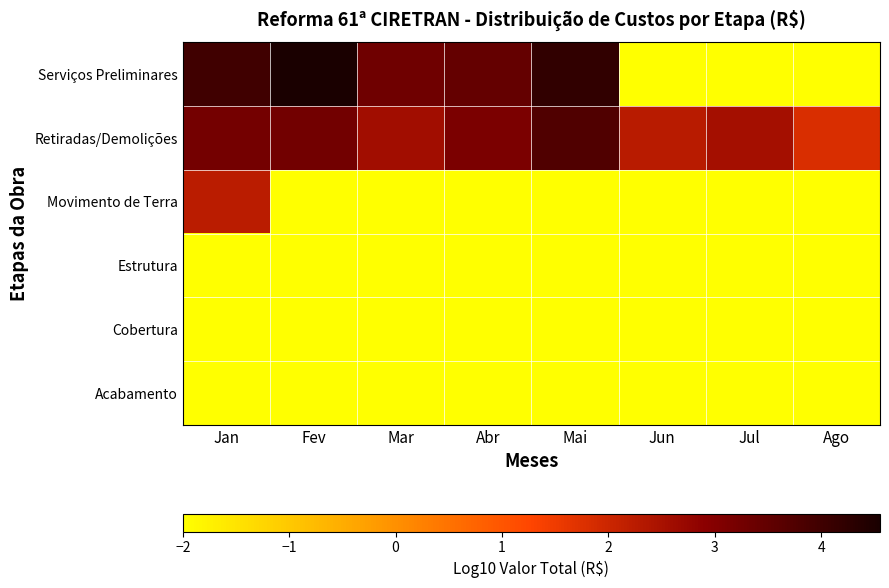

At Fev, list the series in order from smallest to largest.

Movimento de Terra, Estrutura, Cobertura, Acabamento, Retiradas/Demolições, Serviços Preliminares